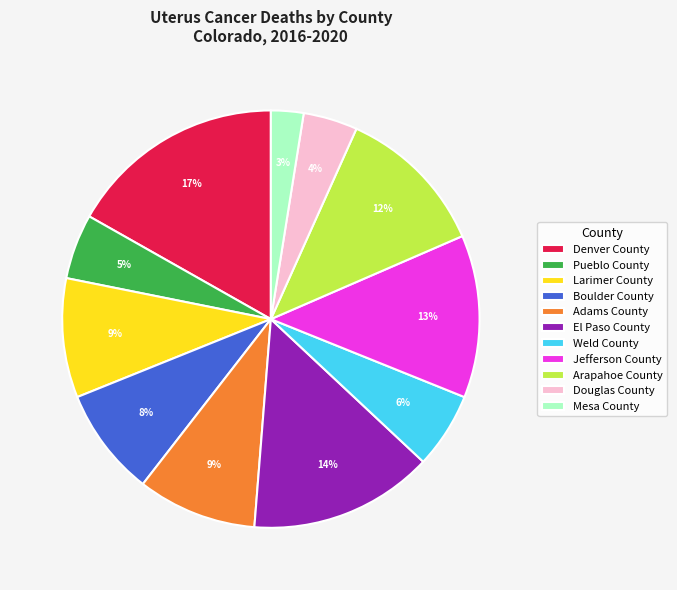

Does any single category account for the majority?

No